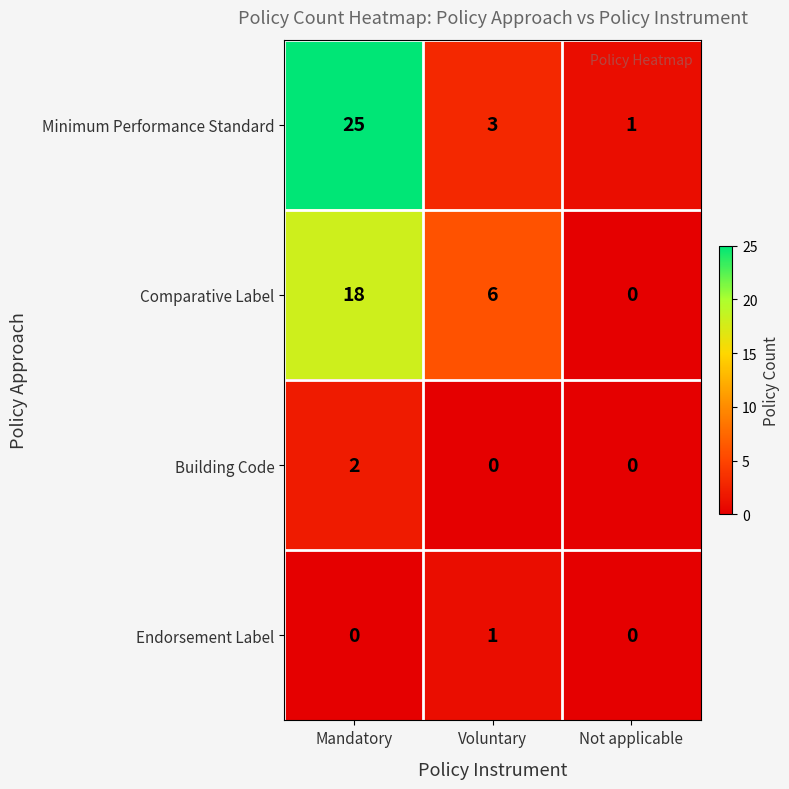

Is it true that Building Code equals 0 at Not applicable?

True